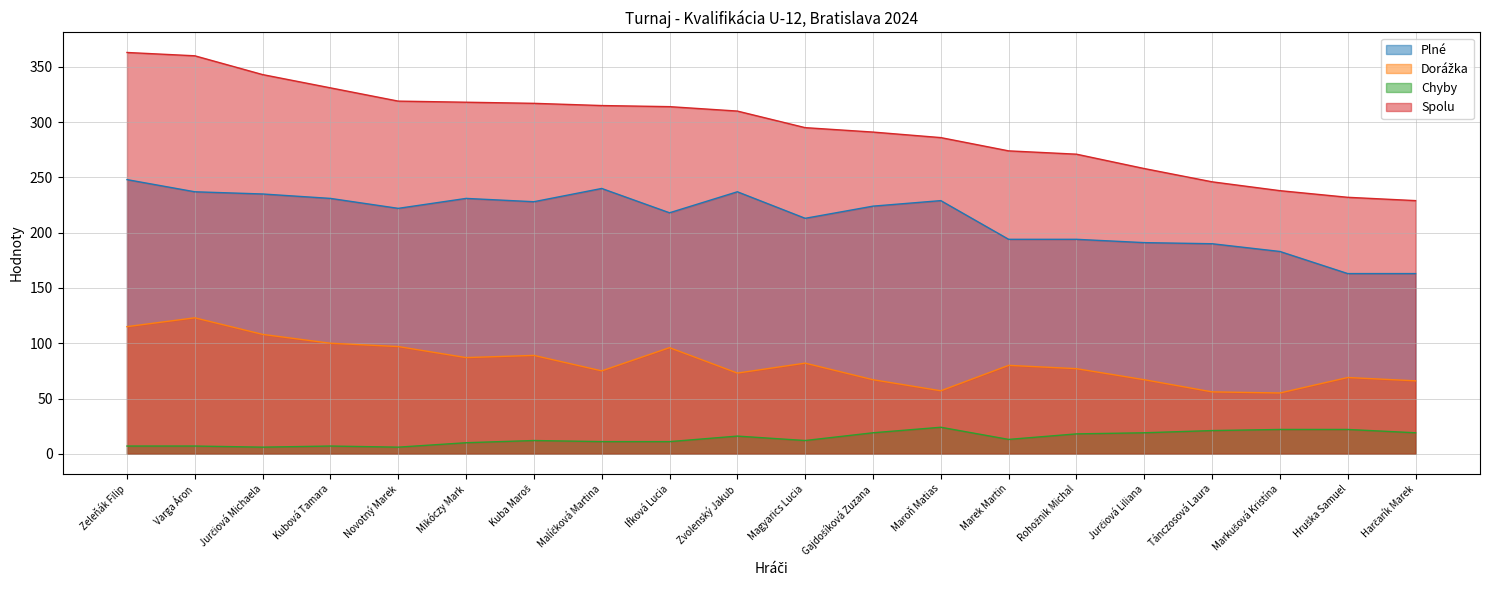

List the series in order of their overall mean, lowest first.

Chyby, Dorážka, Plné, Spolu